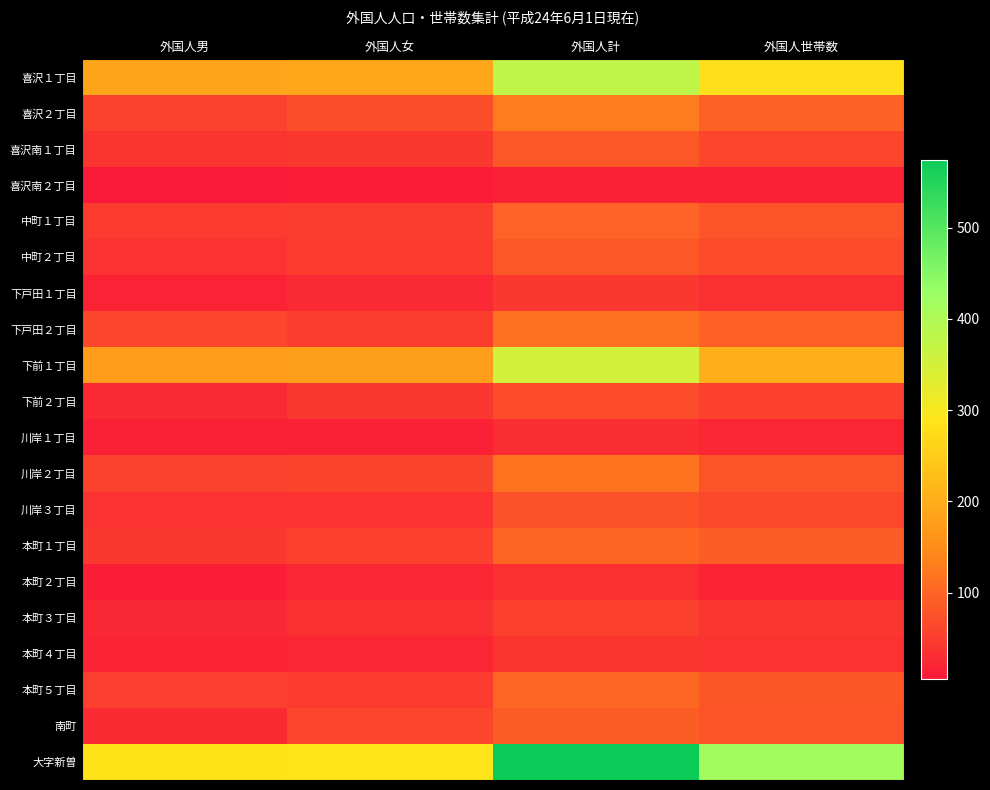

Which series has the largest range (max minus min)?

大字新曽